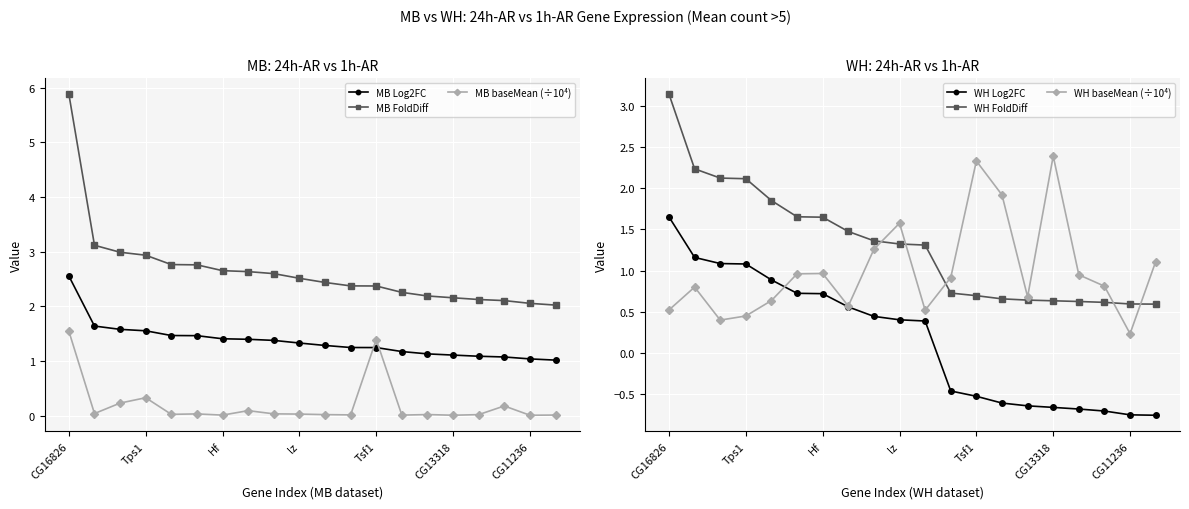

At which category is the sum across all series the highest?

CG16826